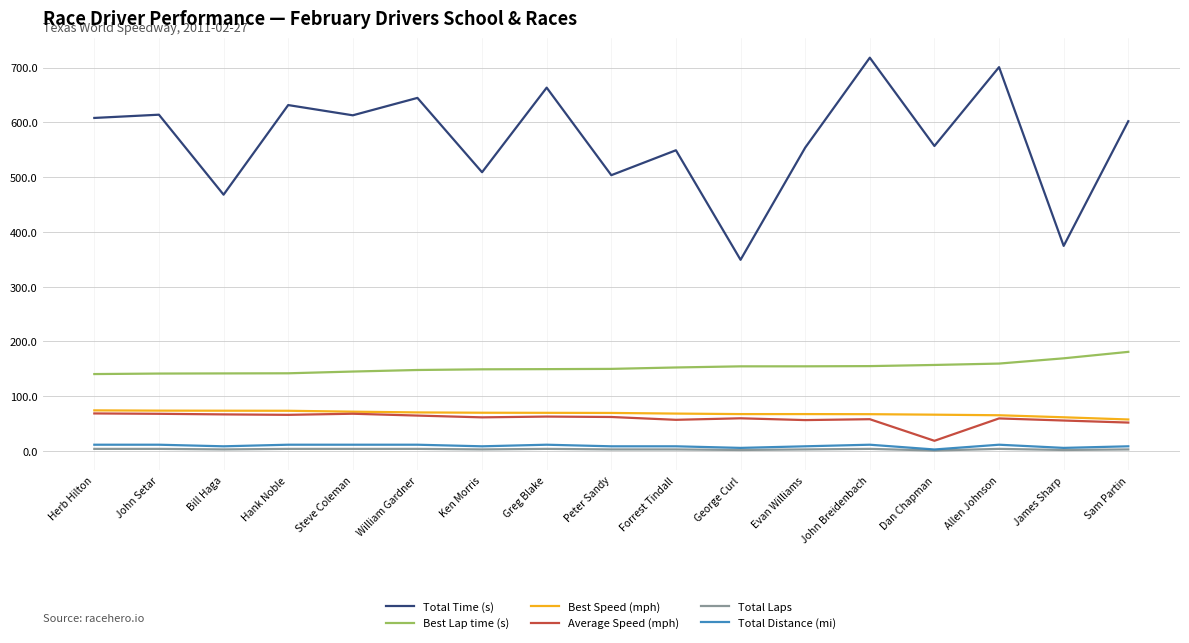

Is the value of Best Lap time (s) at Greg Blake greater than the value of Total Distance (mi) at Steve Coleman?

Yes